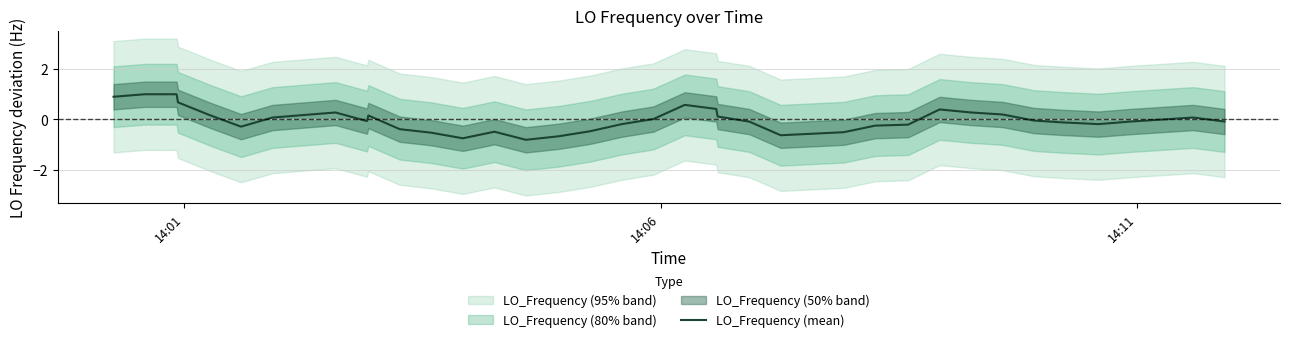

What is the maximum value shown in the chart?

1.0